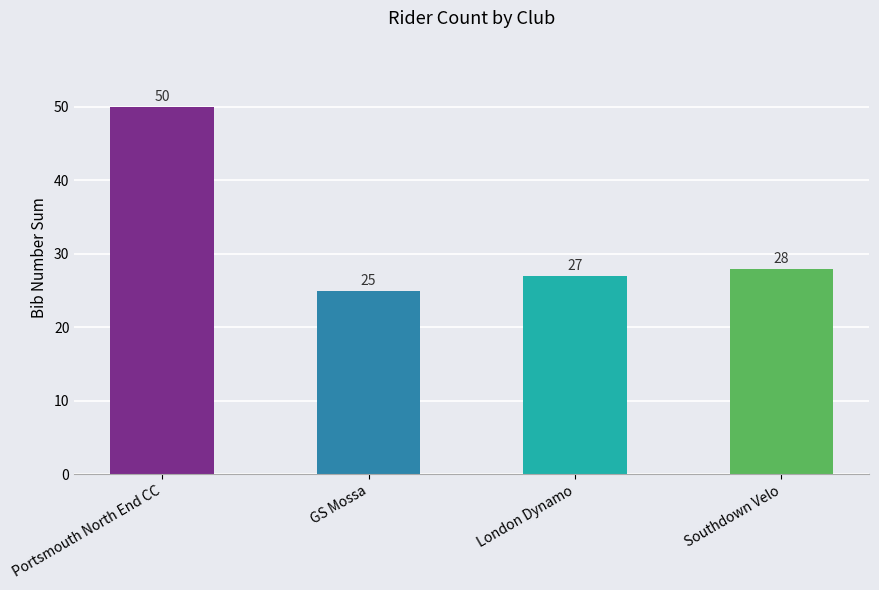

What is the label of the 3rd bar from the left?

London Dynamo